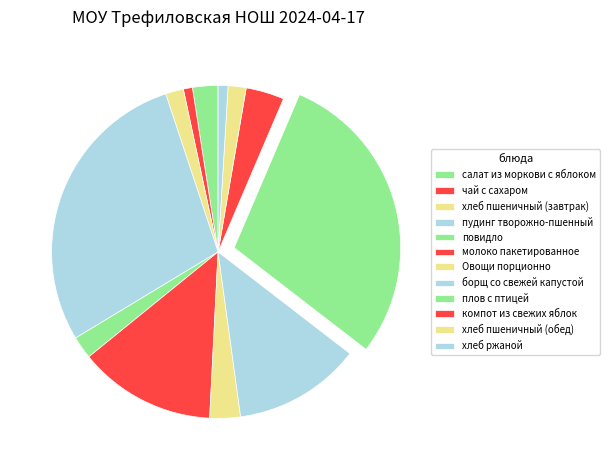

Rank the categories by value from highest to lowest.

плов с птицей, пудинг творожно-пшенный, молоко пакетированное, борщ со свежей капустой, компот из свежих яблок, Овощи порционно, салат из моркови с яблоком, повидло, хлеб пшеничный (завтрак), хлеб пшеничный (обед), хлеб ржаной, чай с сахаром